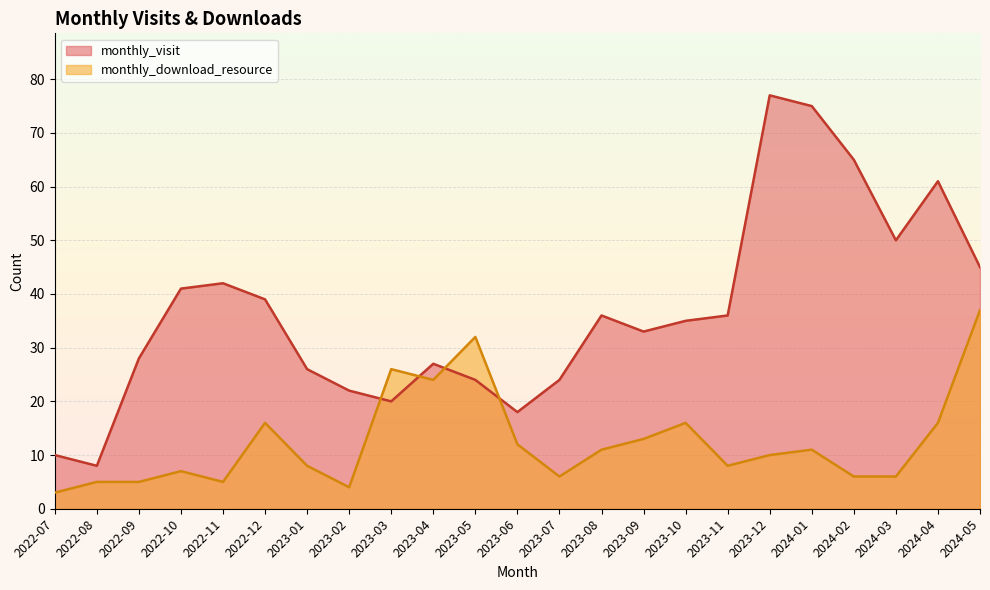

Reading left to right, transcribe all the data shown in this chart.

monthly_visit: 10	8	28	41	42	39	26	22	20	27	24	18	24	36	33	35	36	77	75	65	50	61	45
monthly_download_resource: 3	5	5	7	5	16	8	4	26	24	32	12	6	11	13	16	8	10	11	6	6	16	37